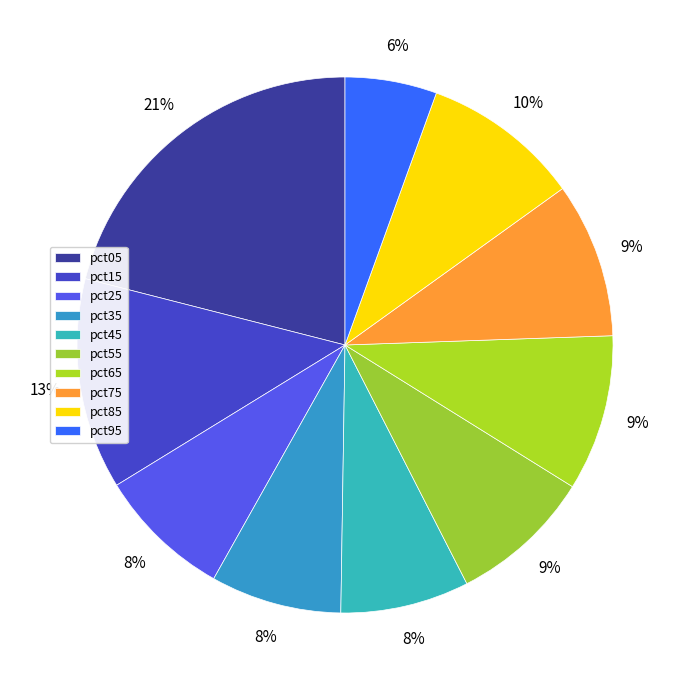

Combined, what portion of the pie is pct45 and pct15?

20.5%